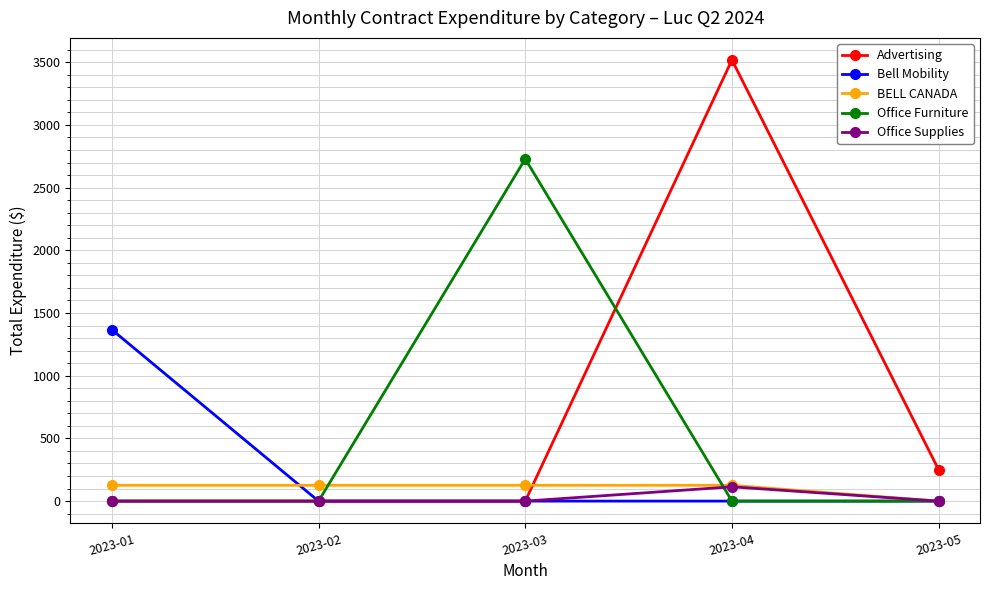

What is the sum of all Bell Mobility values?

1367.4